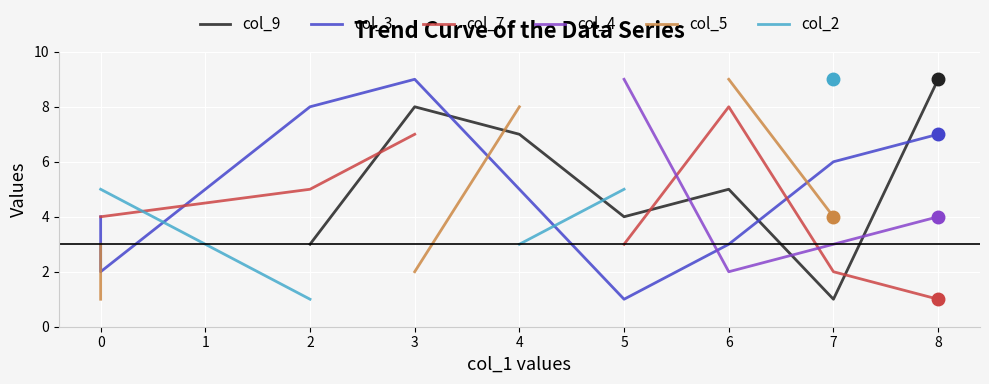

Between which two adjacent categories do col_7 and col_3 first intersect?

0 and 2